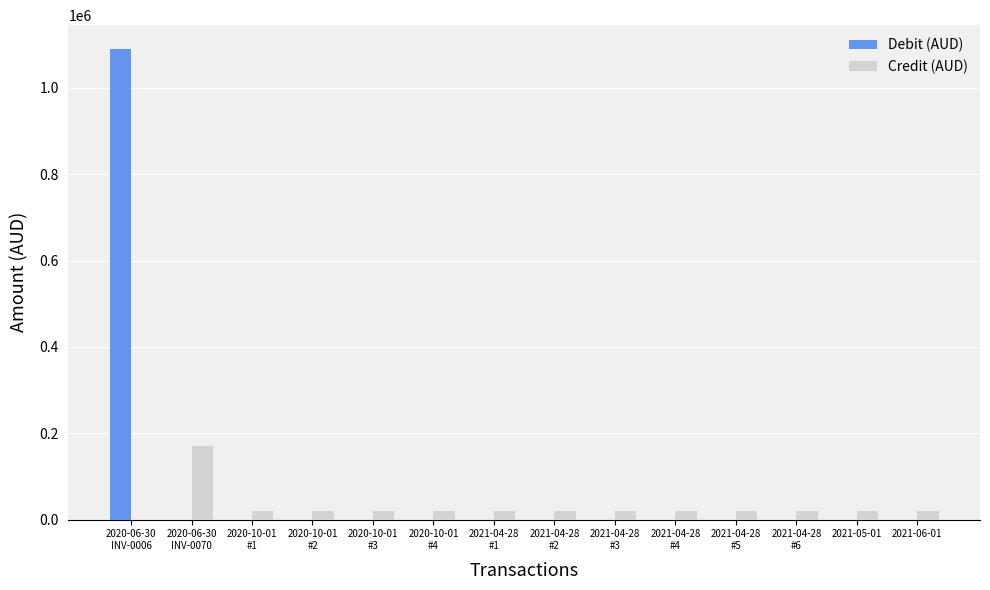

Which series has the largest total across all categories?

Debit (AUD)